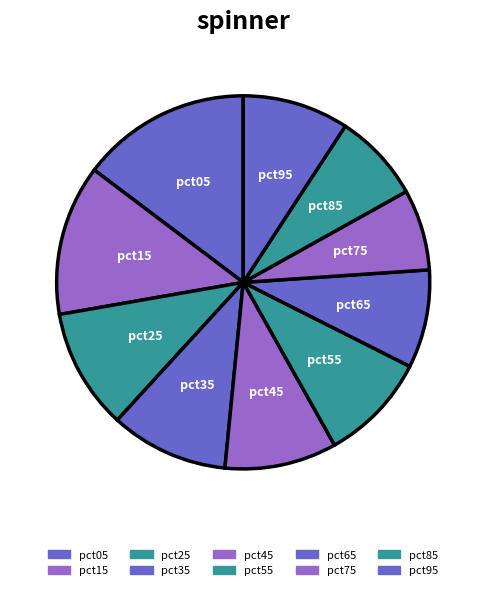

Between pct65 and pct55, which is larger?

pct55